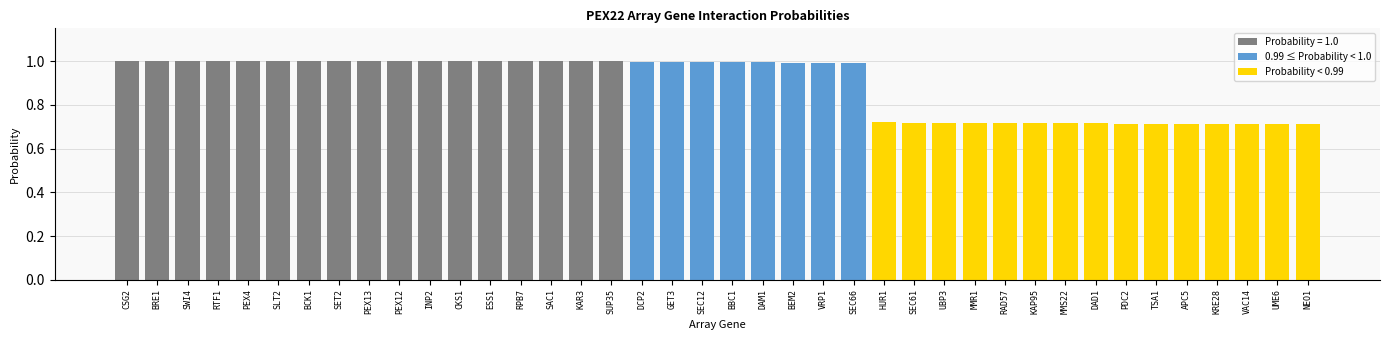

What is the maximum value shown in the chart?

1.0